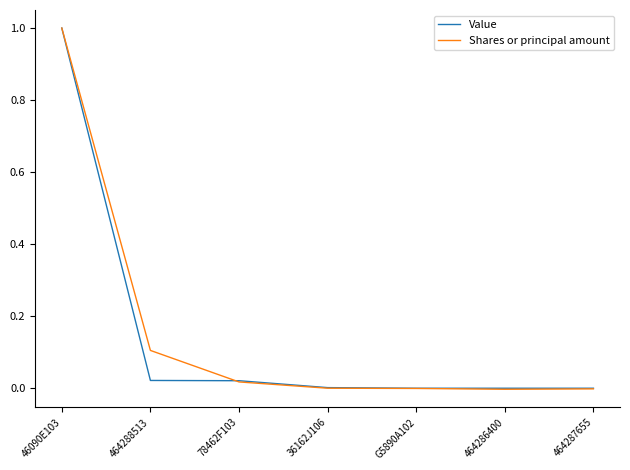

True or false: Value has a value of 0.7 at G5890A102.

False